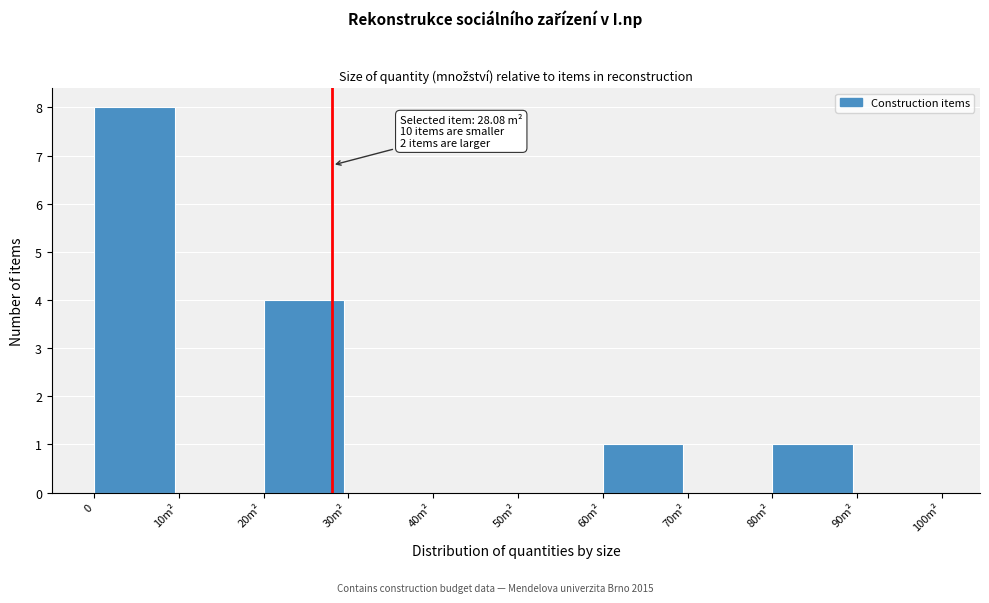

Reading left to right, extract all data points from this chart.

0=8	10m²=0	20m²=4	30m²=0	40m²=0	50m²=0	60m²=1	70m²=0	80m²=1	90m²=0